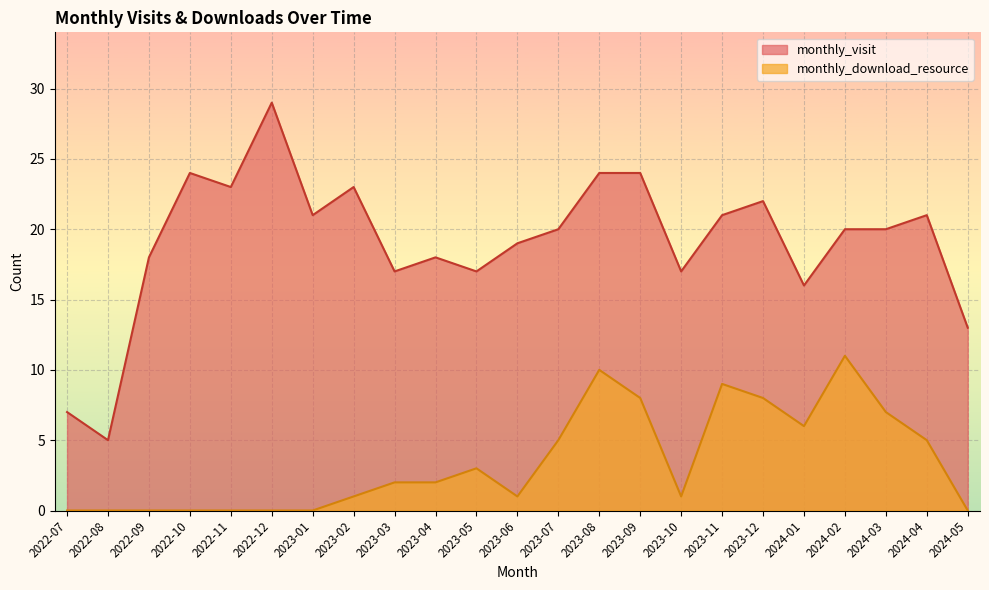

Count the number of categories in the chart.

23